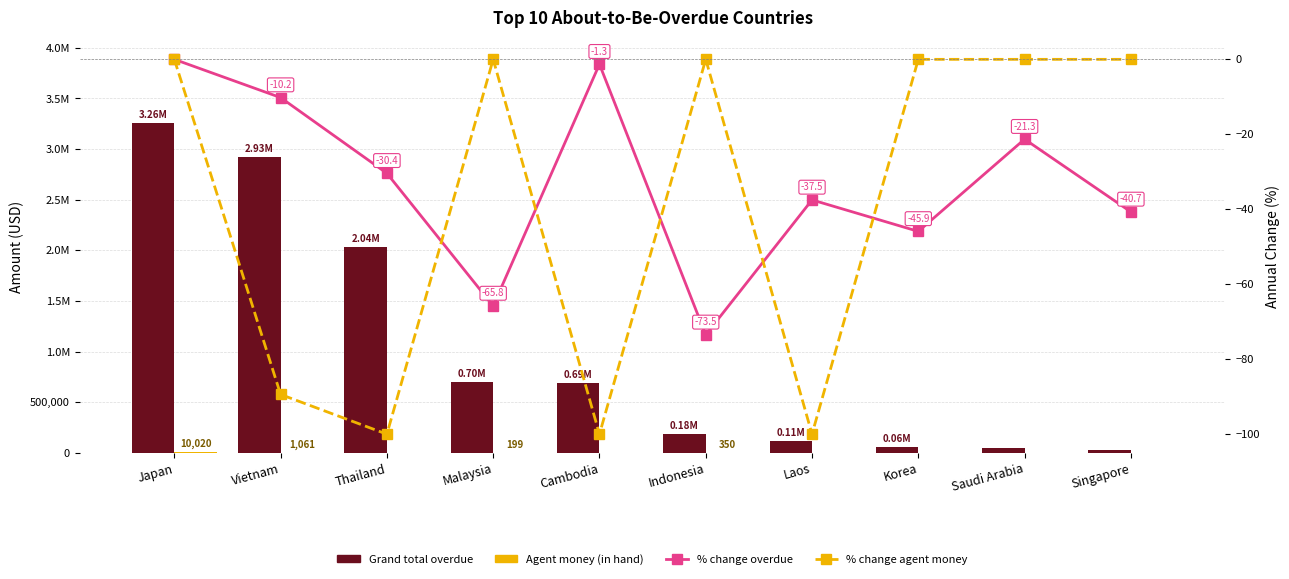

What is the difference between the maximum and second lowest values in the % change agent money series?

100.0